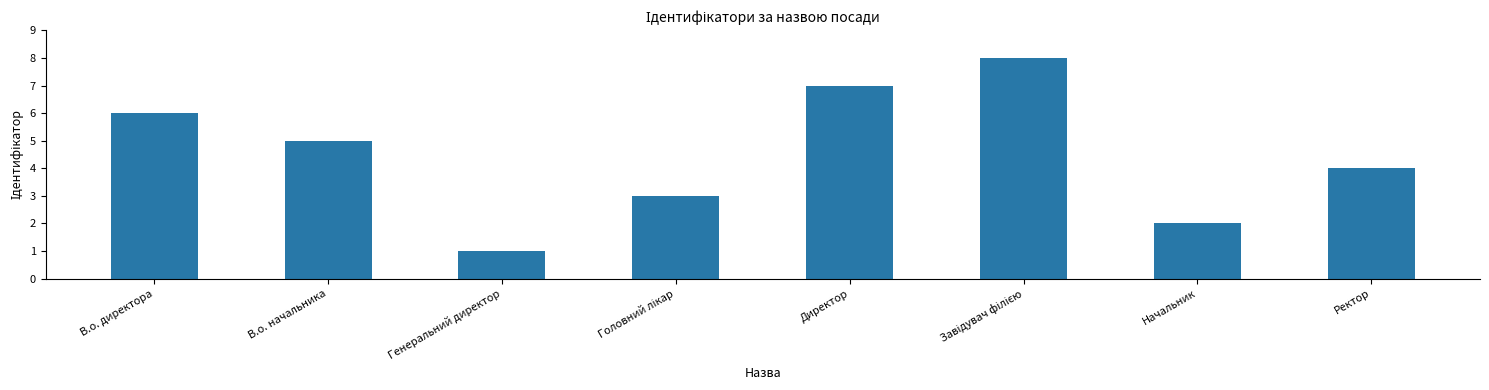

The chart shows a value of 4 at Ректор. True or false?

True